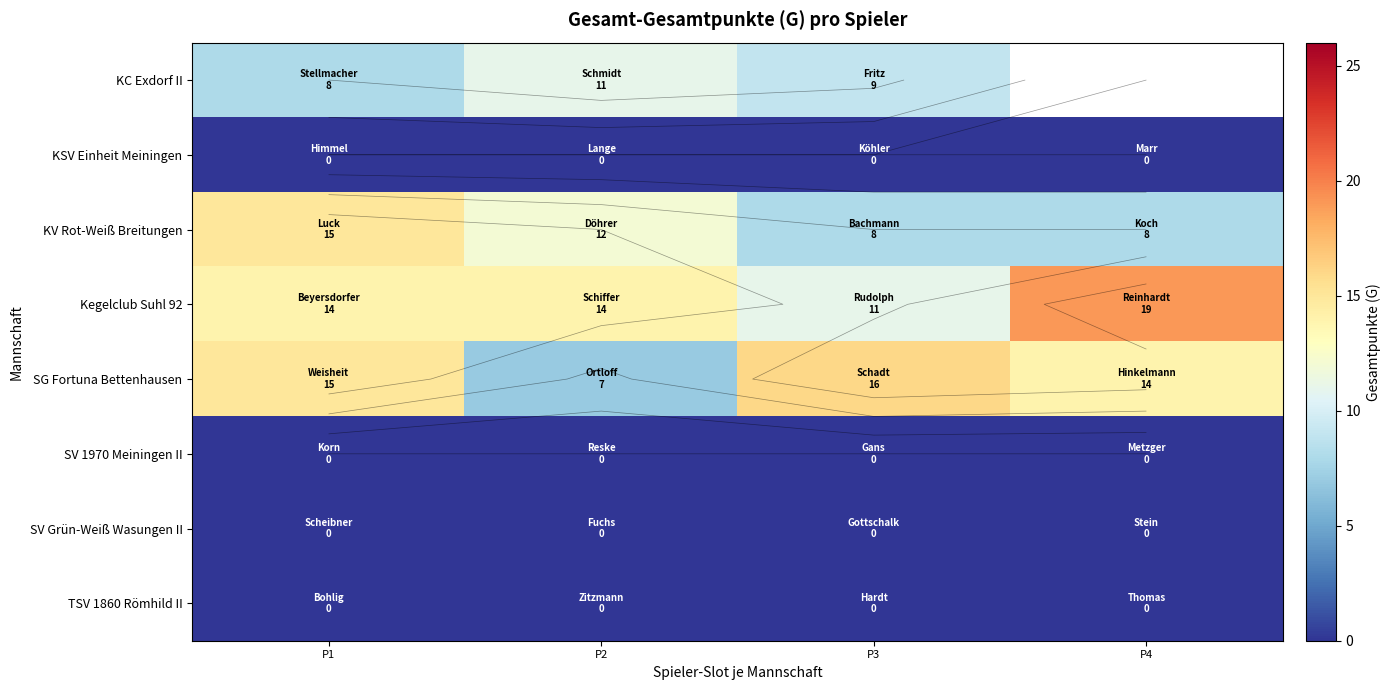

At P1, list the series in order from smallest to largest.

KSV Einheit Meiningen, SV 1970 Meiningen II, SV Grün-Weiß Wasungen II, TSV 1860 Römhild II, KC Exdorf II, Kegelclub Suhl 92, KV Rot-Weiß Breitungen, SG Fortuna Bettenhausen